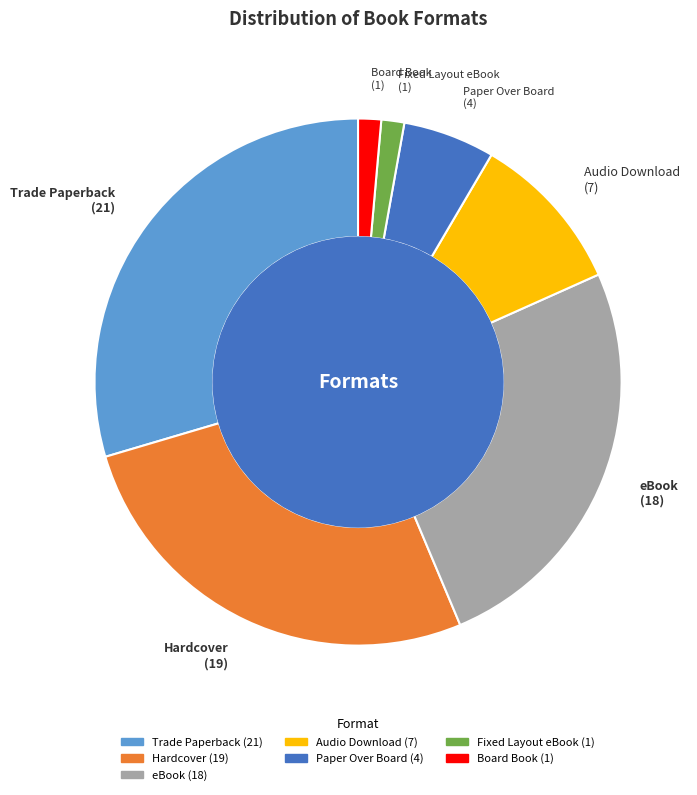

Between Fixed Layout eBook and eBook, which is larger?

eBook